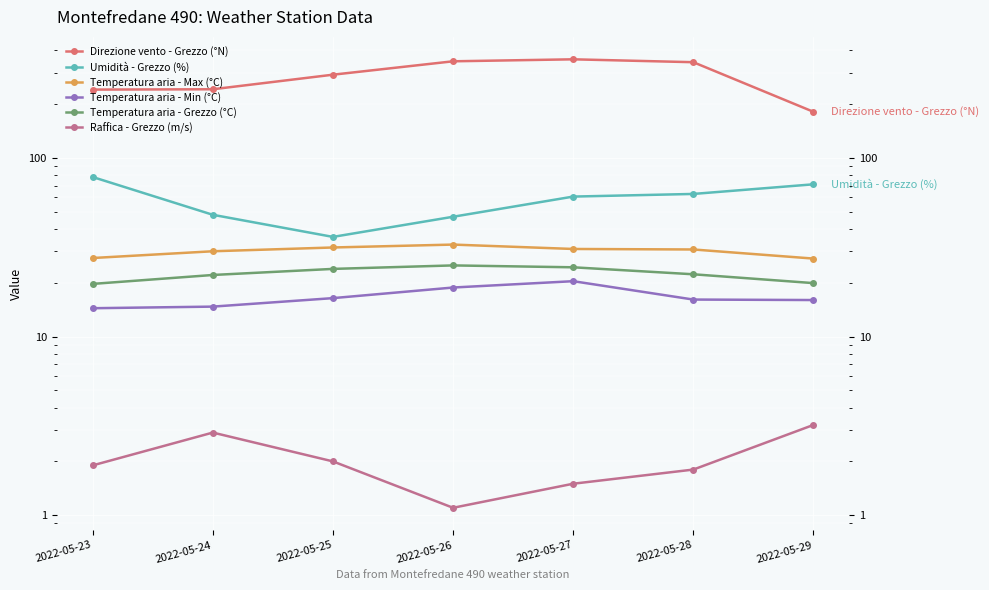

What is the total value across all series at 2022-05-28?

476.7